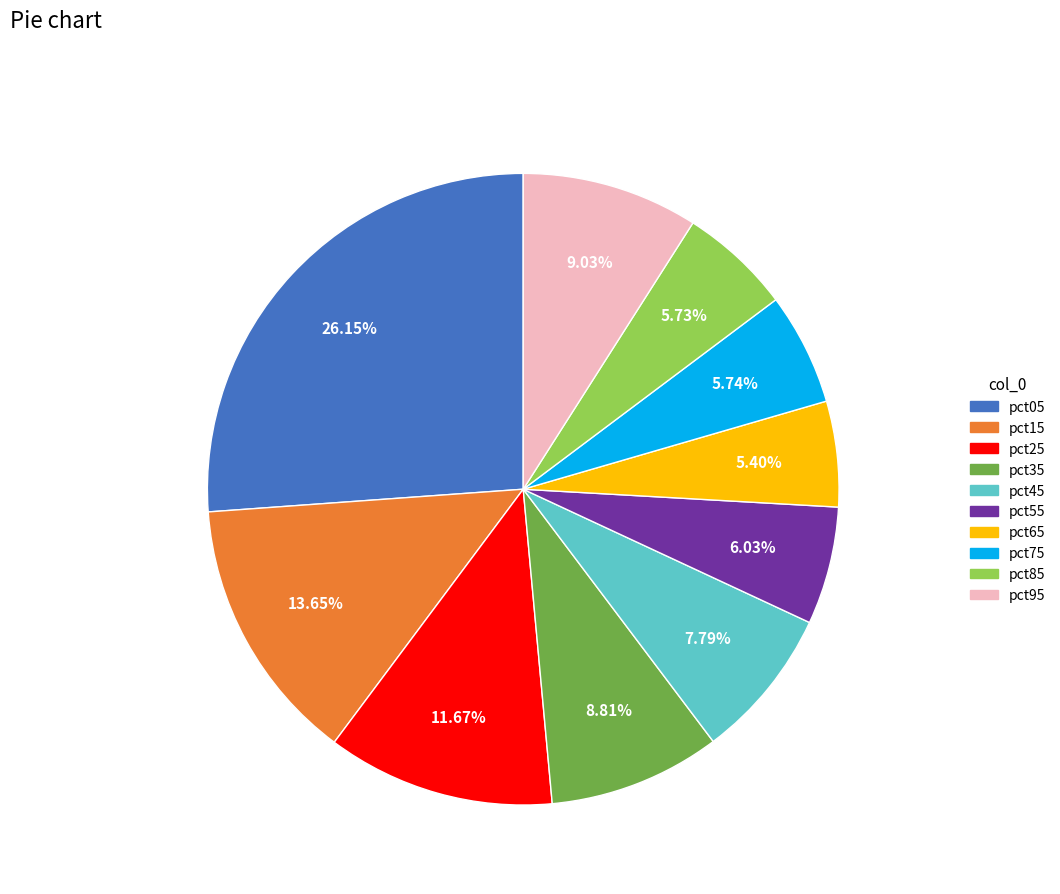

What percentage do pct25 and pct15 together represent?

25.3%